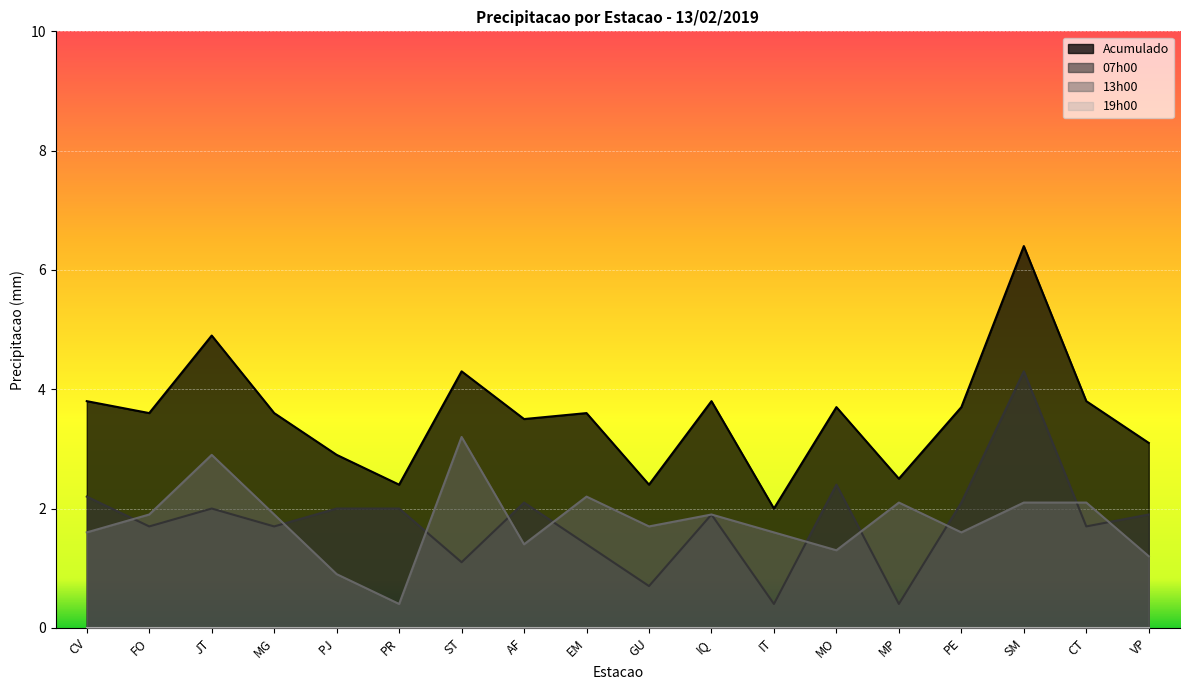

True or false: 13h00 has more than 2 points higher than both neighbors.

True